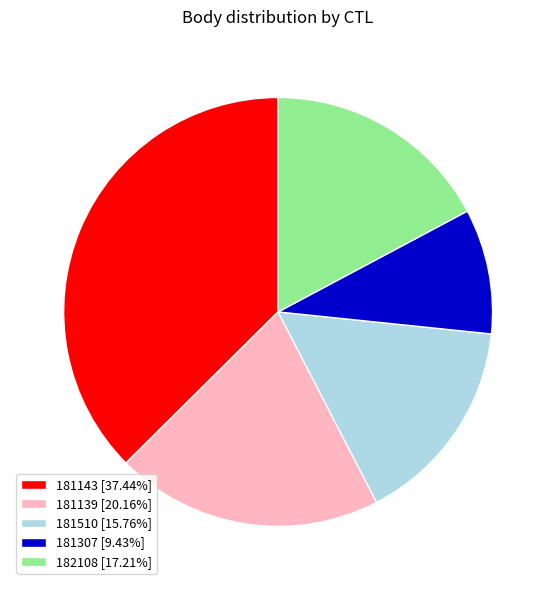

Do 181307 [9.43%] and 182108 [17.21%] together represent more than half of the pie?

No